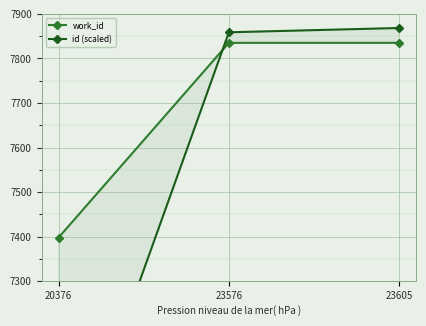

At which label is work_id closest to 7616?

20376